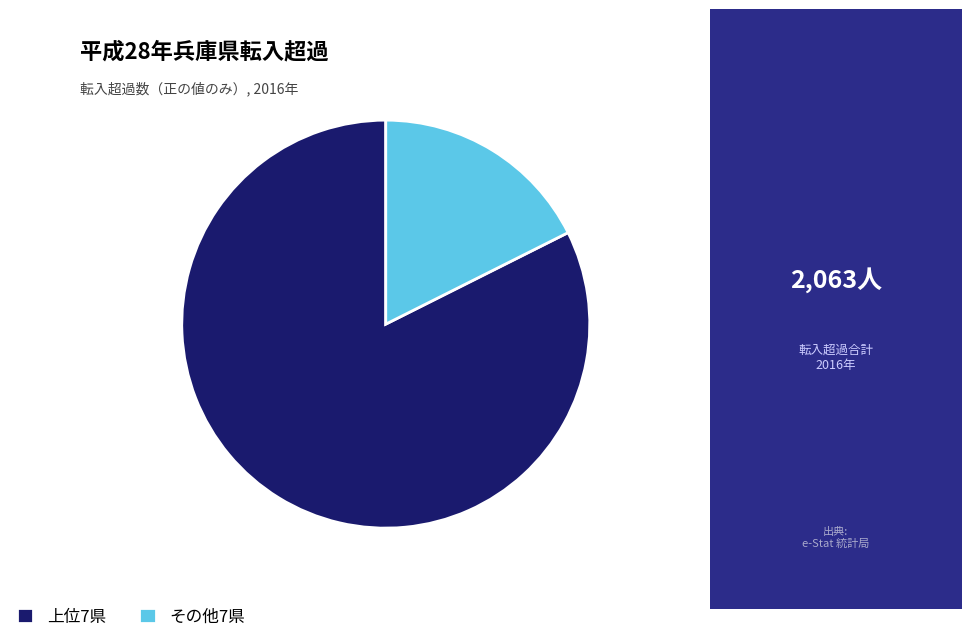

The その他7県 slice represents 18% of the pie. True or false?

True